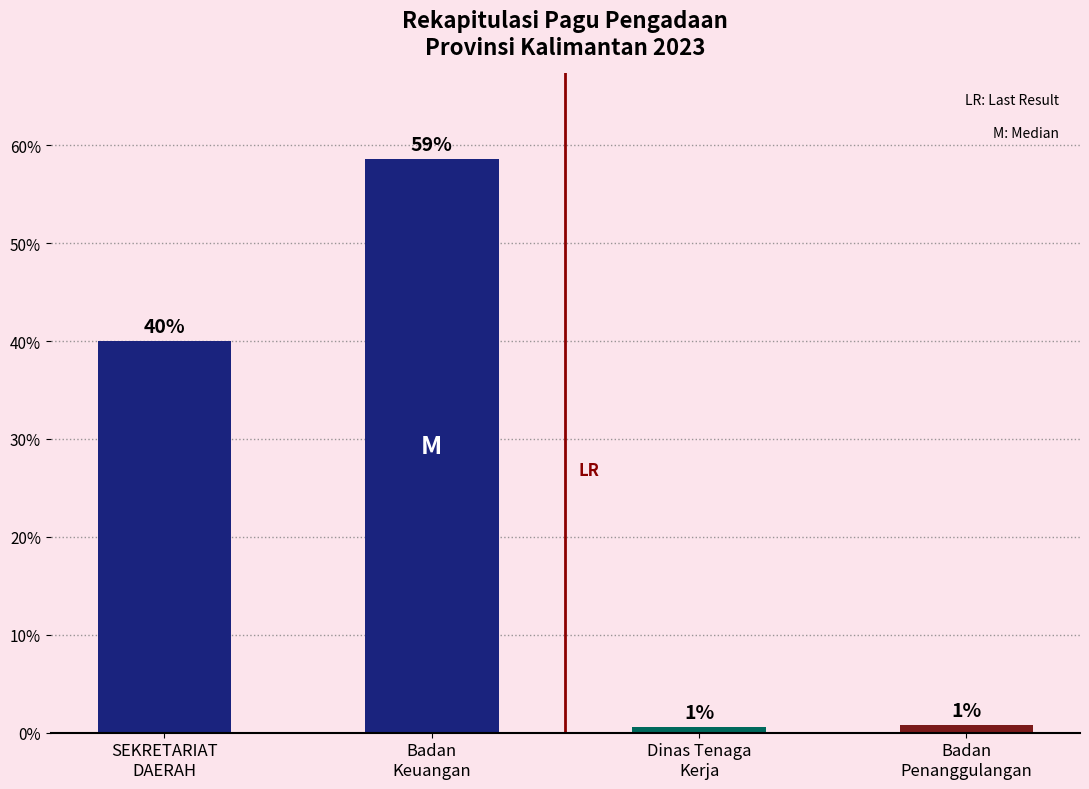

What is the difference between the second highest and second lowest values?

39.2